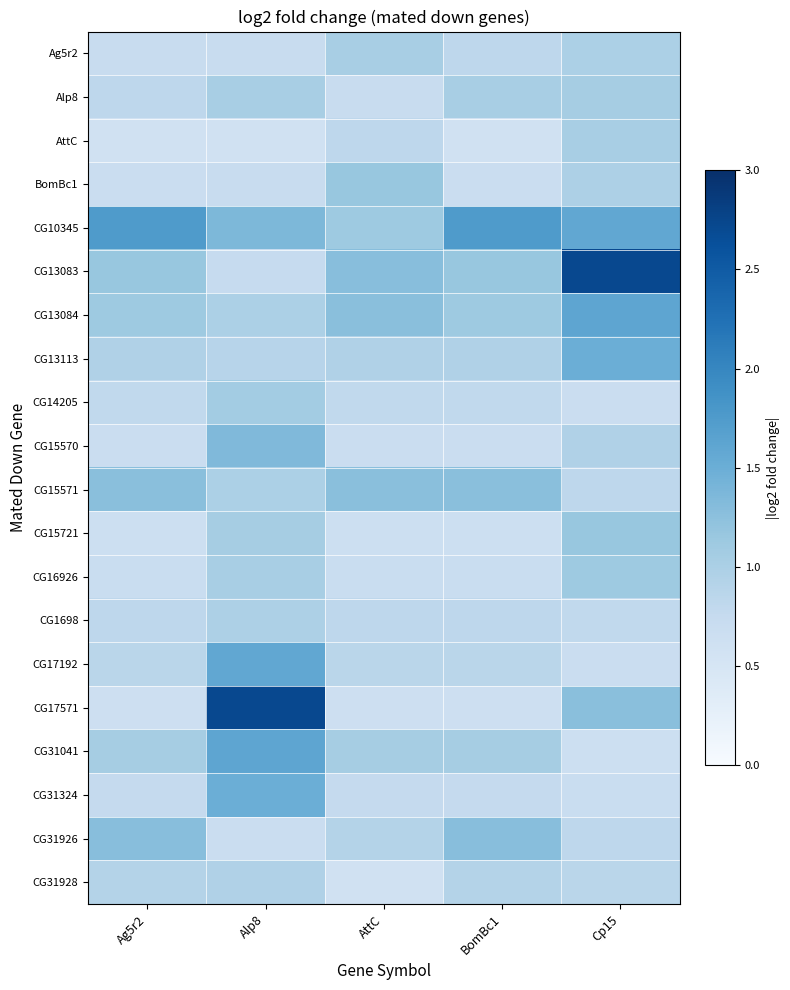

At which category does the chart reach its peak across all series?

Cp15